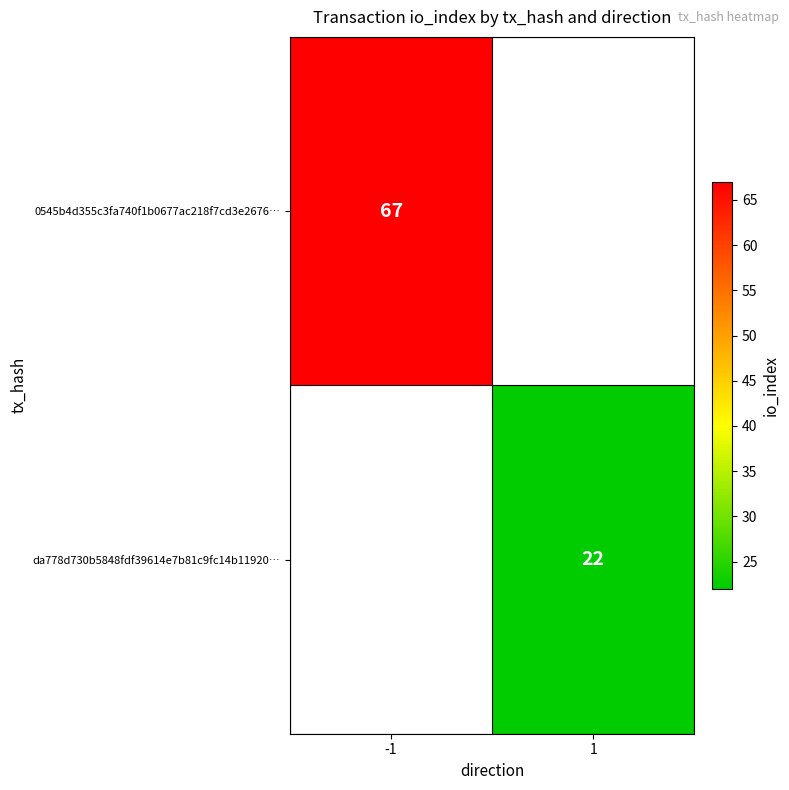

Is the value of 0545b4d355c3fa740f1b0677ac218f7cd3e2676… at -1 greater than the value of da778d730b5848fdf39614e7b81c9fc14b11920… at 1?

Yes